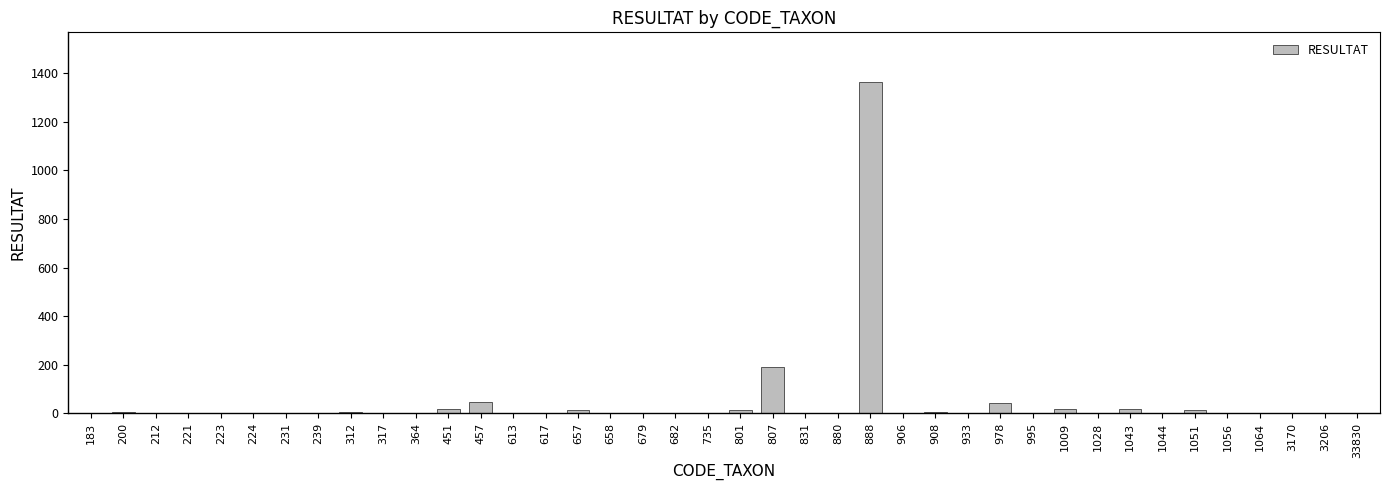

The chart shows a value of 0 at 223. True or false?

True